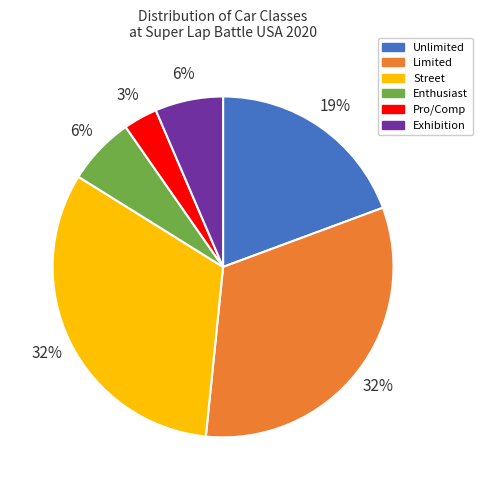

To the nearest percent, what is the average slice percentage?

17%